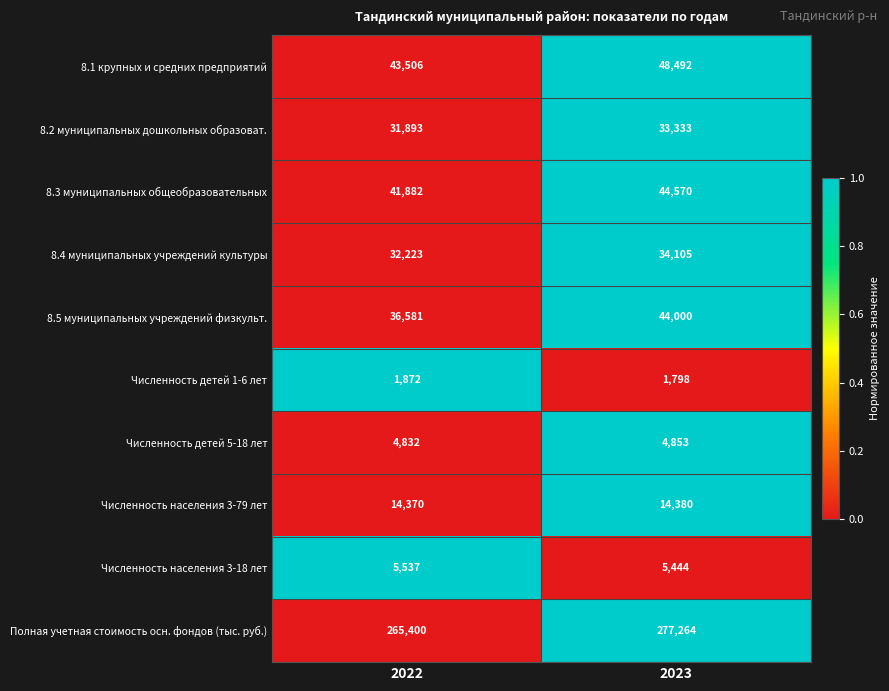

What is the approximate value of 8.1 крупных и средних предприятий at 2023, to the nearest 100?

48500